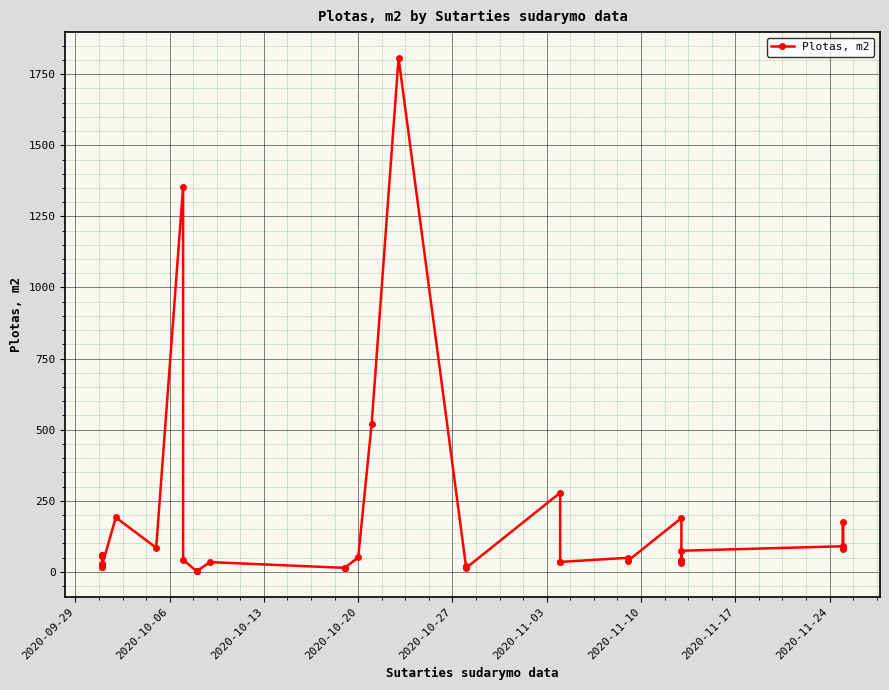

What is the difference between the second highest and second lowest values?

1351.5